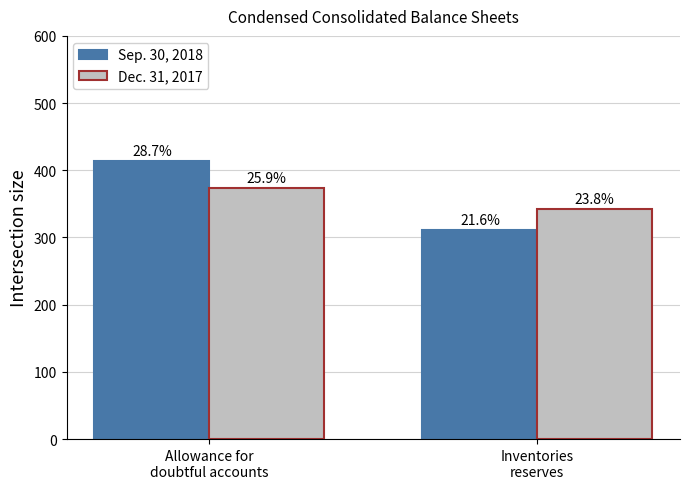

Rank the series at Inventories
reserves from highest to lowest value.

Dec. 31, 2017, Sep. 30, 2018